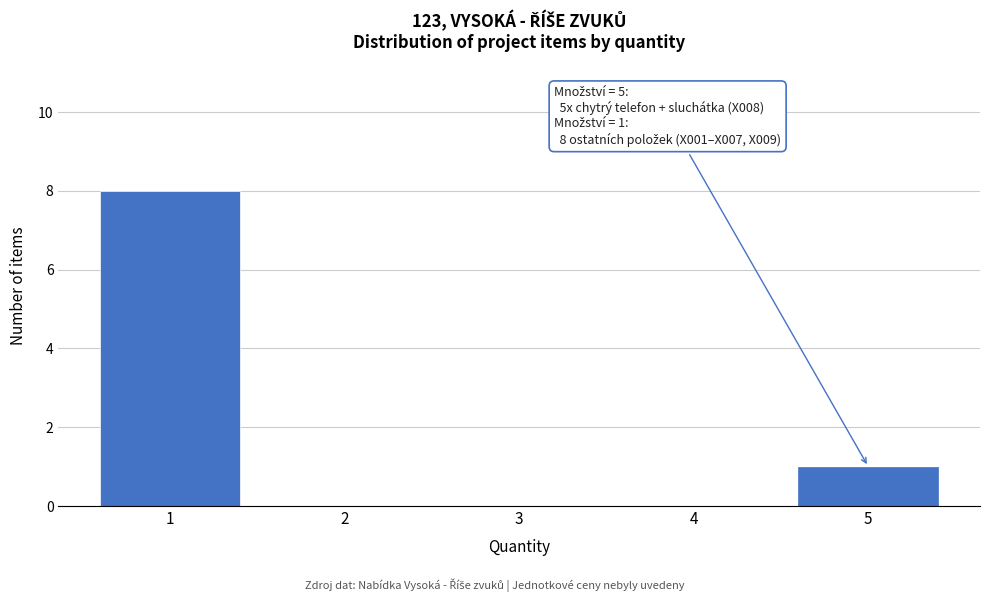

Which range on the x-axis has the tallest bar?

0.5 to 1.5